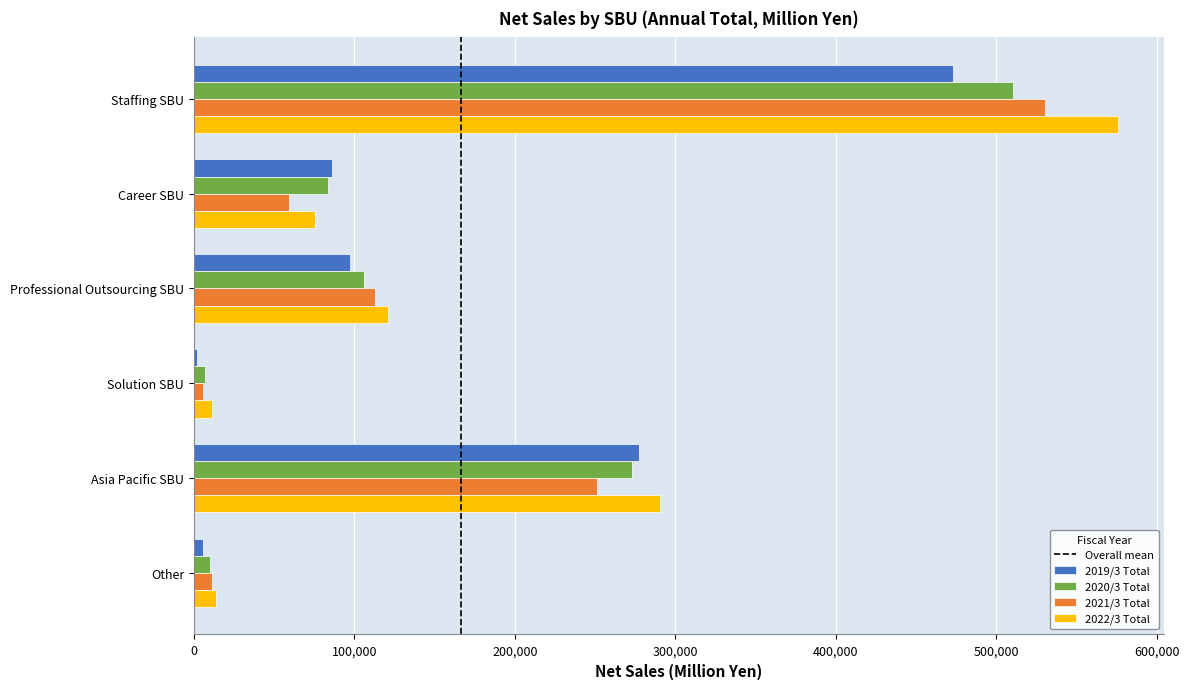

The 2022/3 Total series shows 58714 at Asia Pacific SBU. True or false?

False